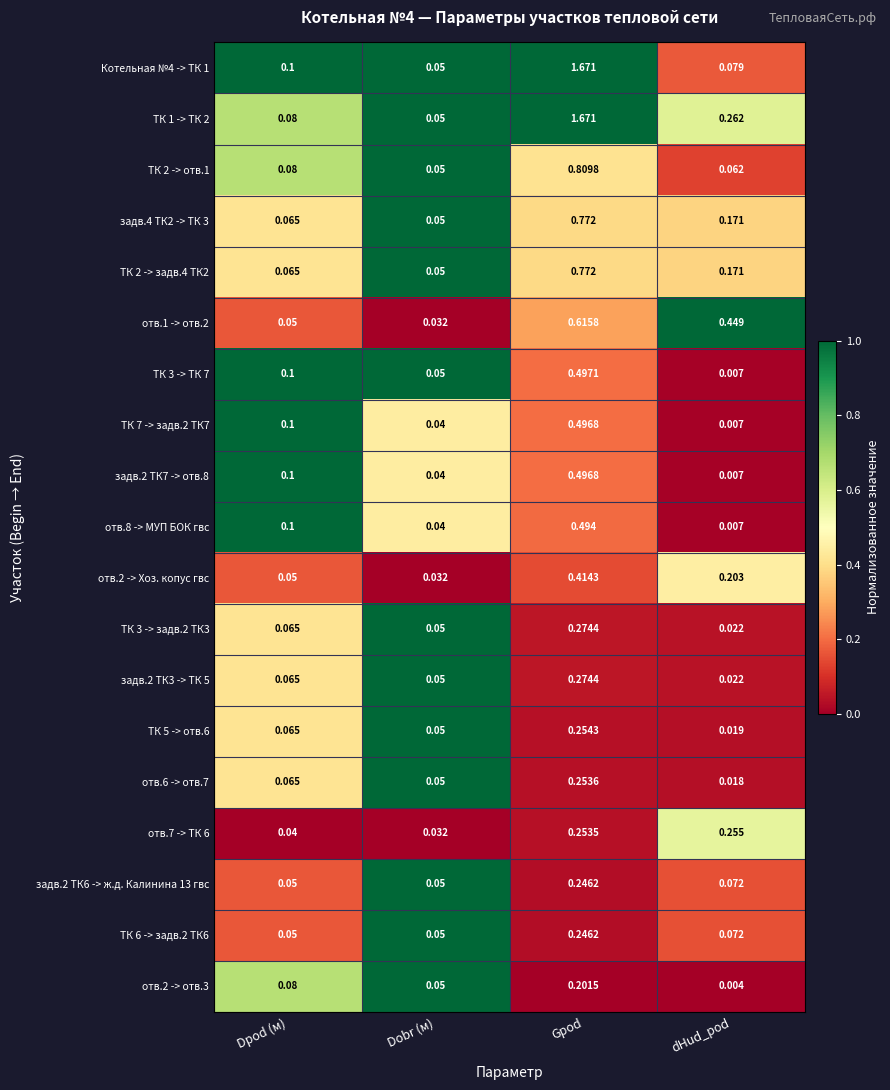

At which label does отв.2 -> отв.3 reach its minimum?

dHud_pod